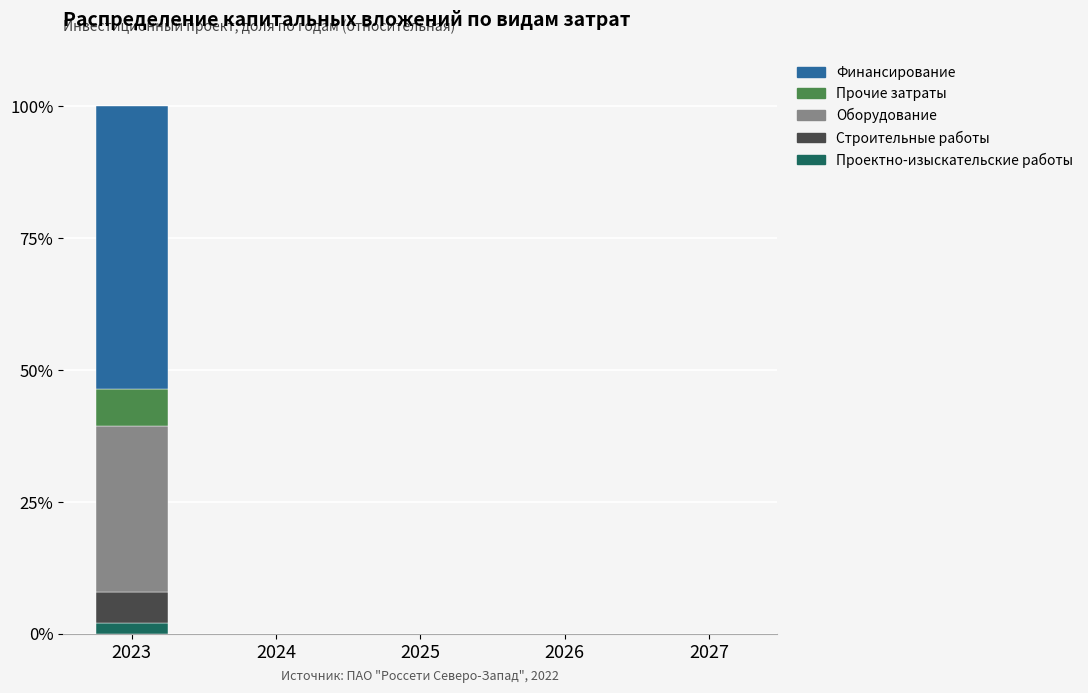

Reading left to right, list the values for the Проектно-изыскательские работы series.

2023=2.0	2024=0.0	2025=0.0	2026=0.0	2027=0.0